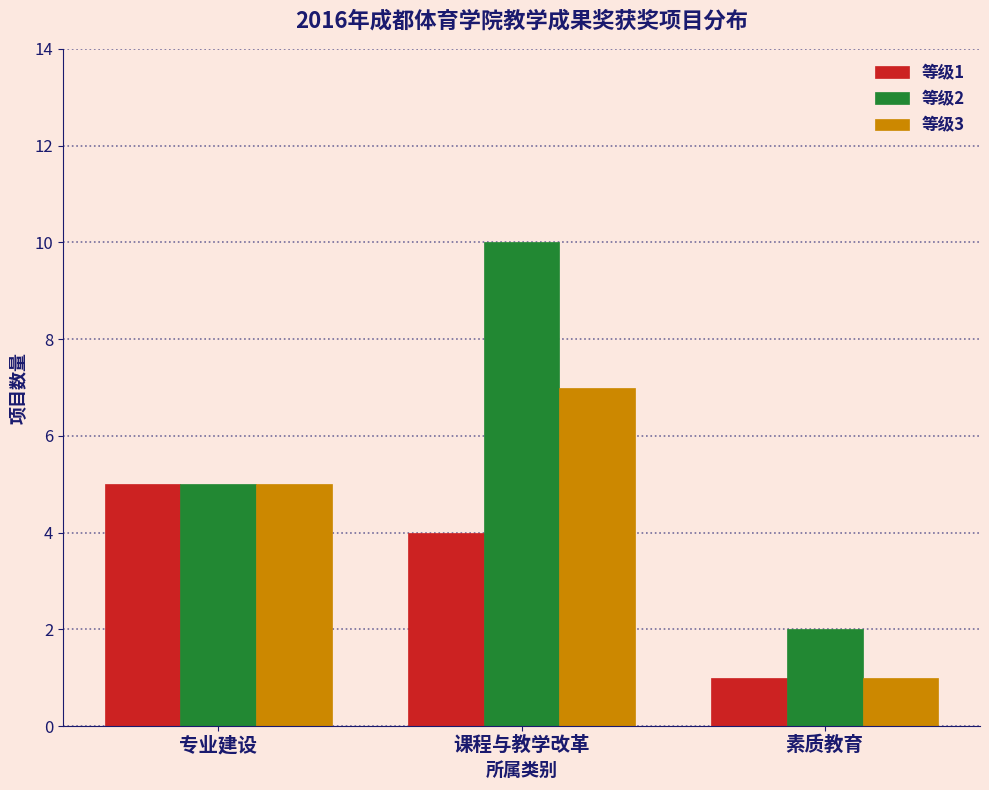

Reading right to left, extract all data points from this chart.

等级1: 素质教育=1	课程与教学改革=4	专业建设=5
等级2: 素质教育=2	课程与教学改革=10	专业建设=5
等级3: 素质教育=1	课程与教学改革=7	专业建设=5